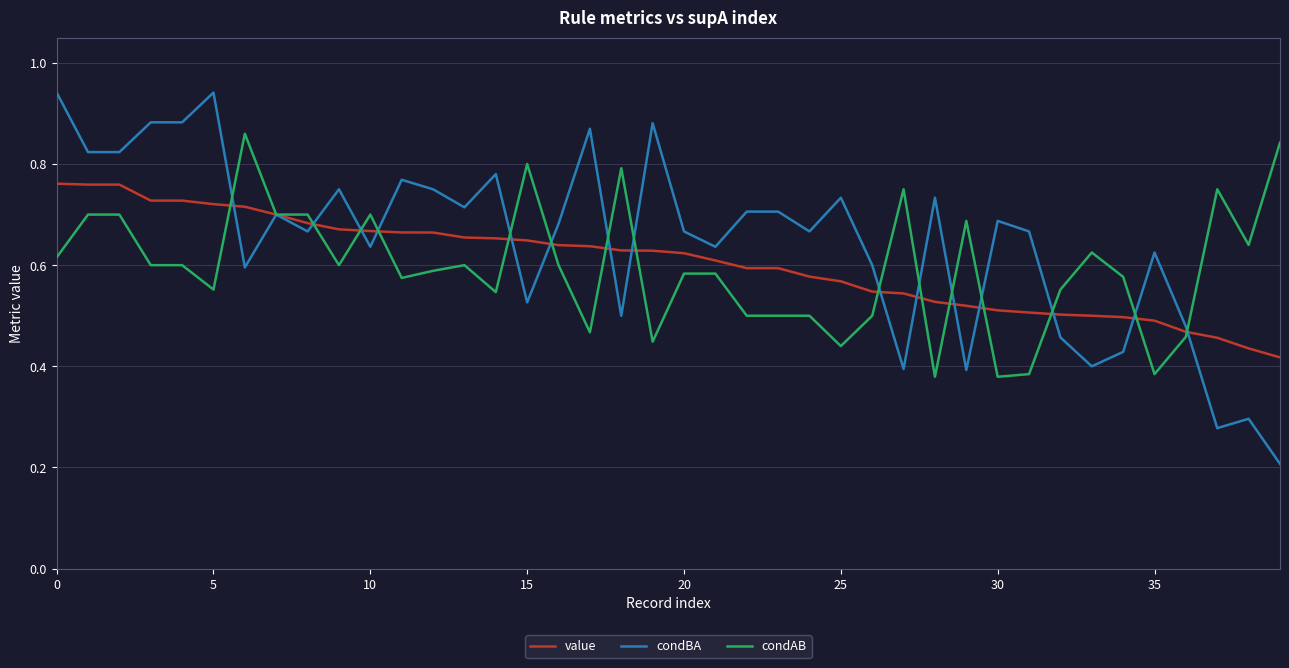

True or false: condAB and value cross at least once.

True